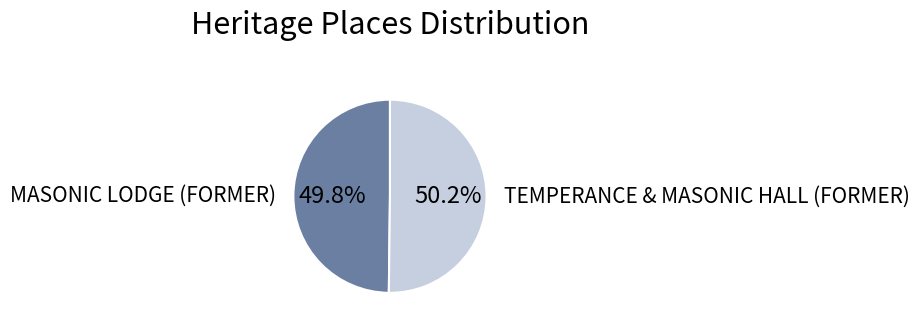

How many slices are in this pie chart?

2